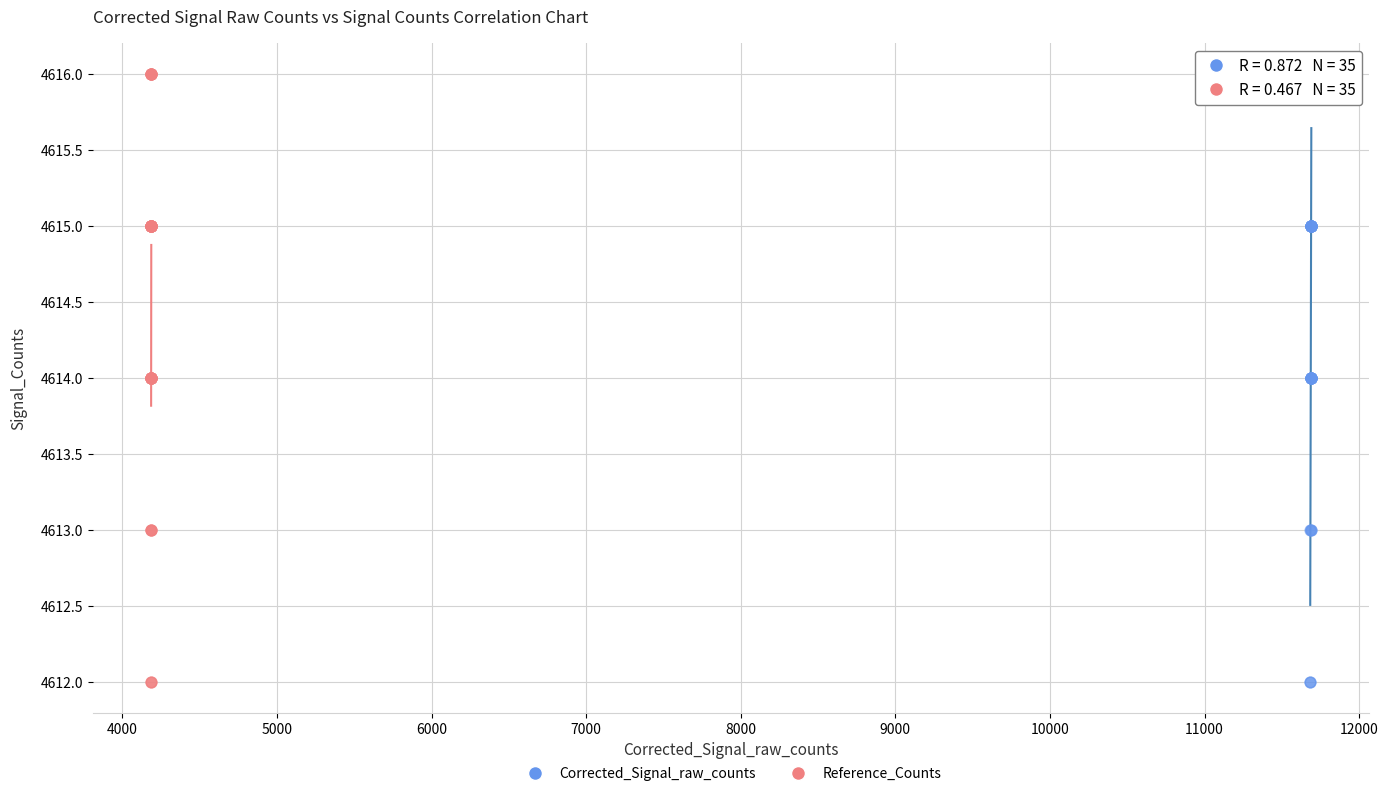

What are all the series names shown in the legend?

Corrected_Signal_raw_counts, Reference_Counts